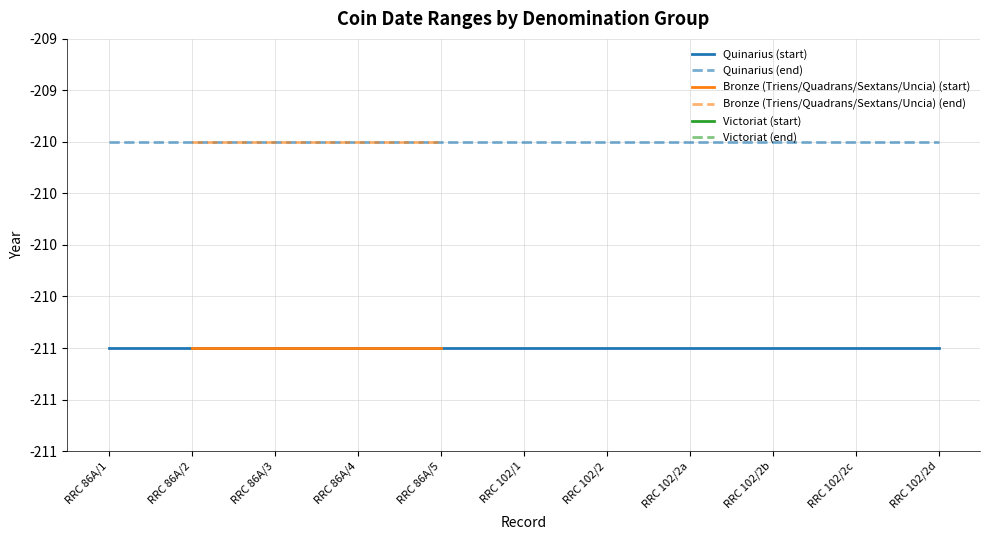

Does the chart display data point markers on the line(s)?

No